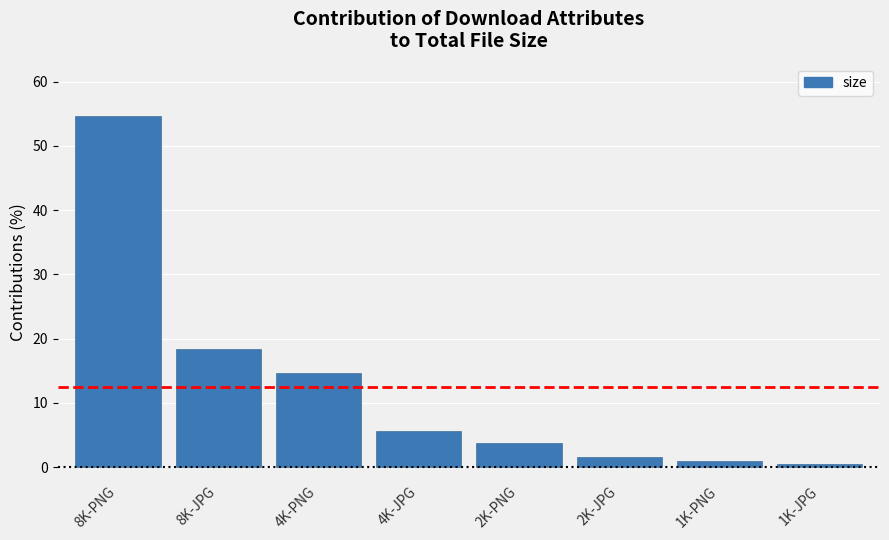

Read the value at 8K-PNG.

54.6